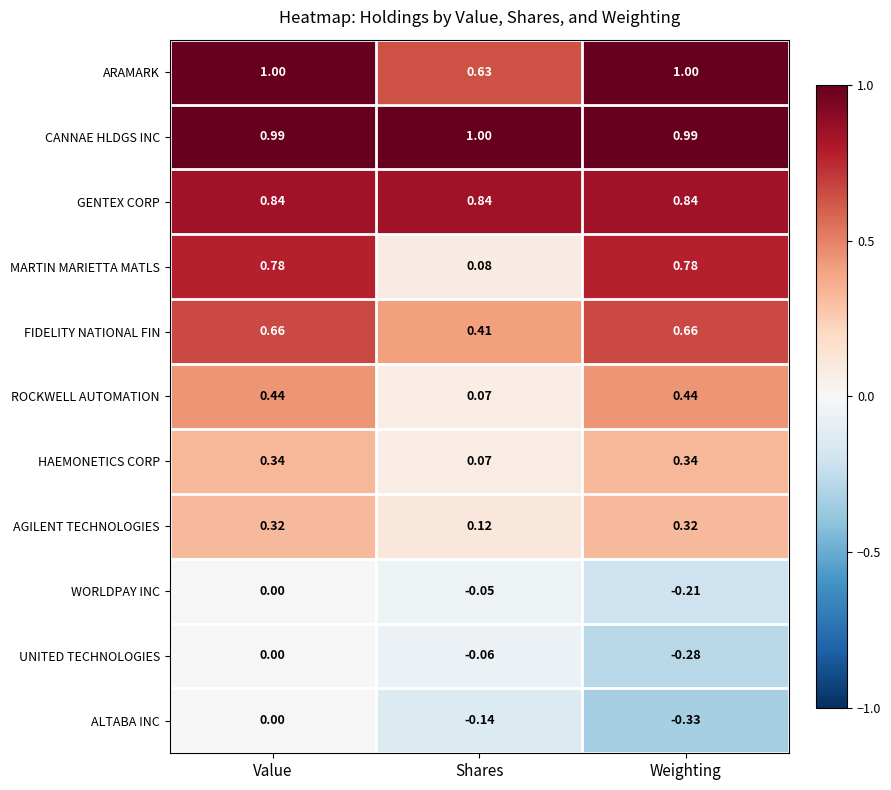

List the labels in order of ALTABA INC value, largest first.

Value, Shares, Weighting